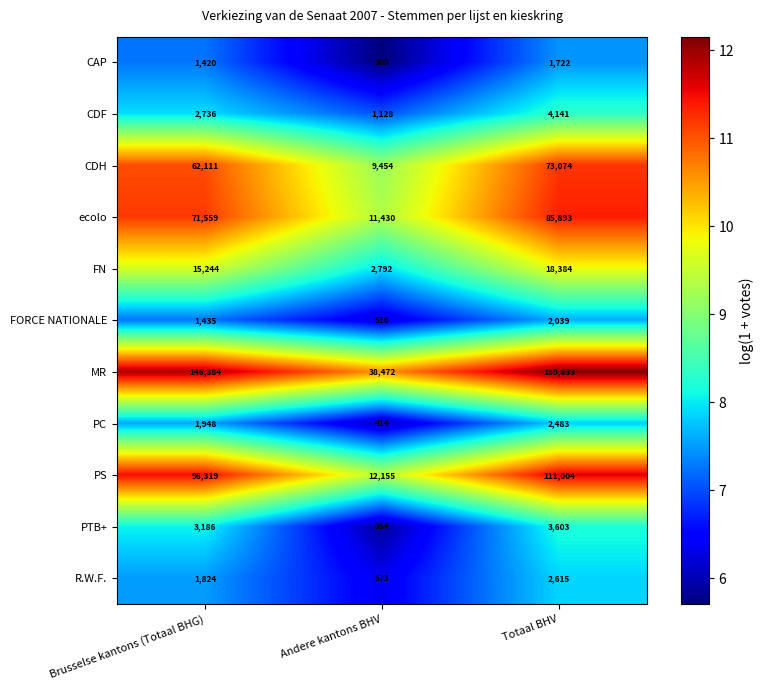

At which label is MR closest to 114052?

Brusselse kantons (Totaal BHG)